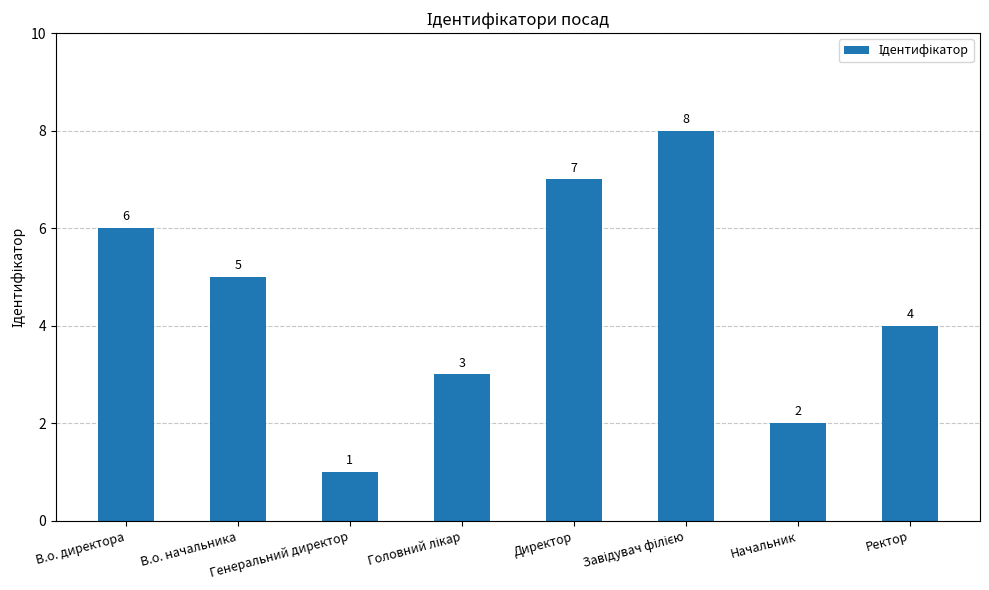

Where is the data nearest to the value 4?

Ректор